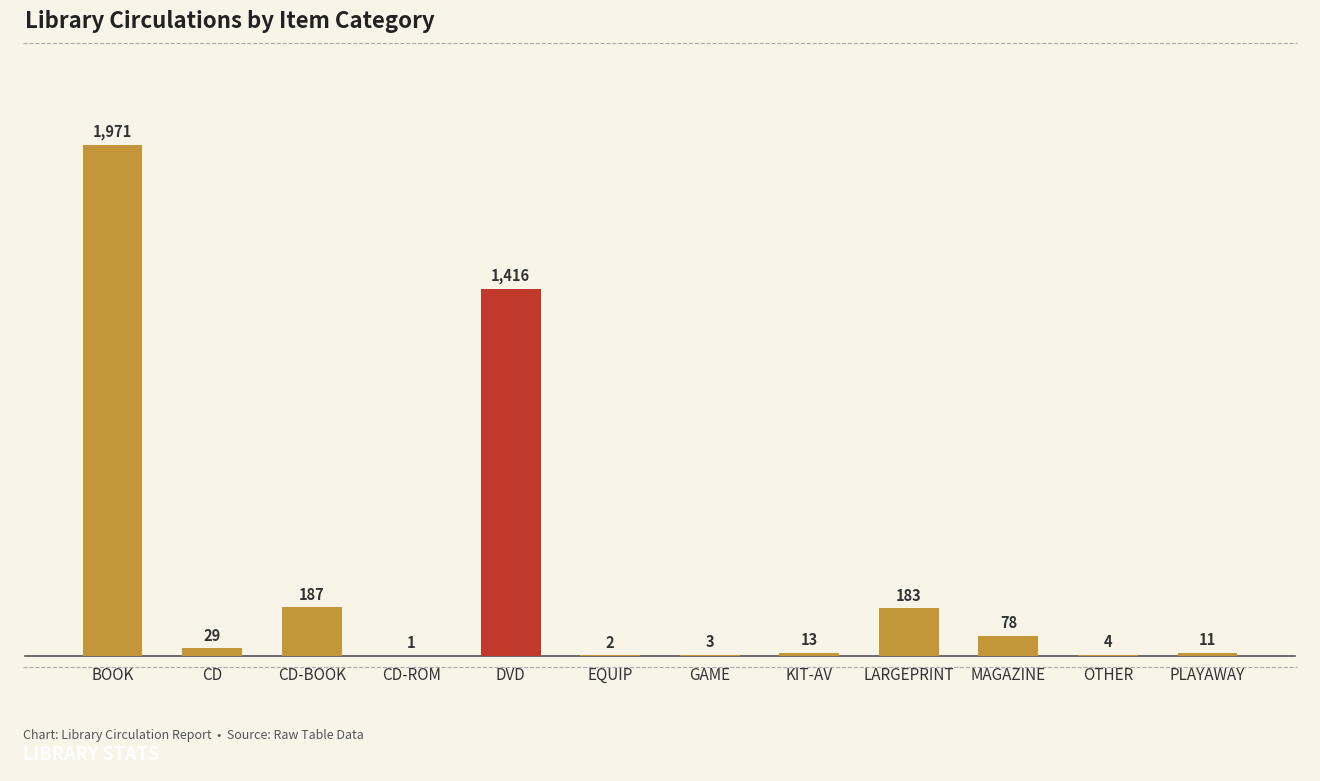

What is the difference between the values at PLAYAWAY and DVD?

1405